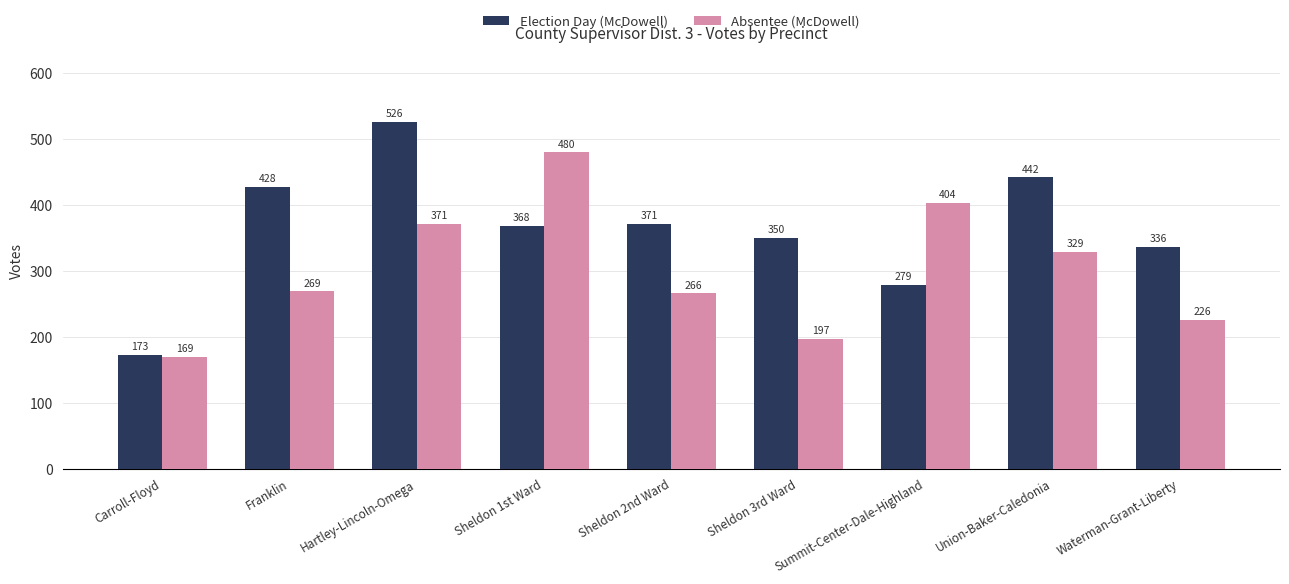

Are the bars grouped side by side (vs. stacked)?

Yes